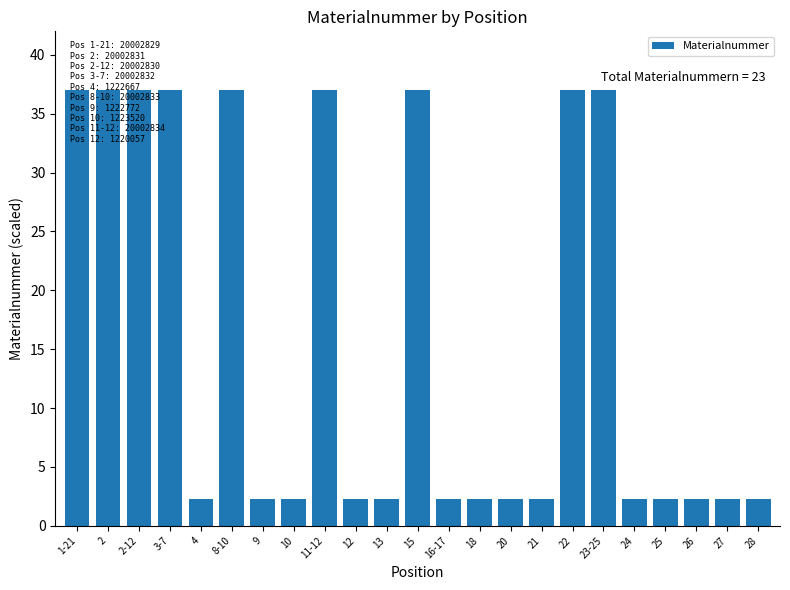

How many bars are there in total?

23